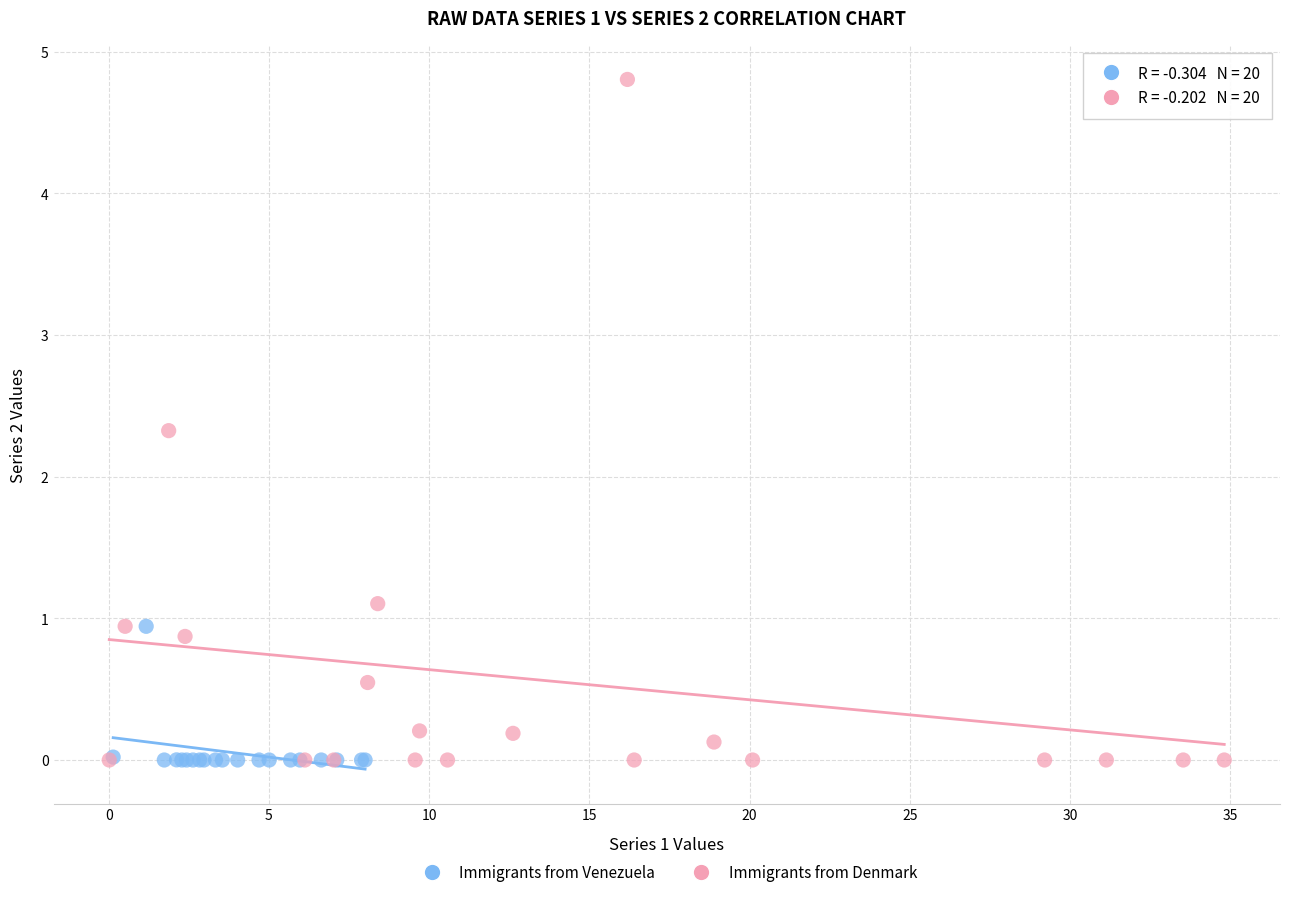

Which series has the largest Y range (max minus min)?

Immigrants from Denmark